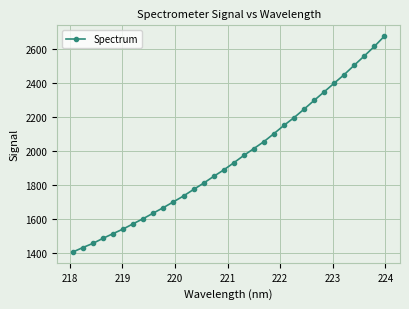

What is the greatest value displayed?

2677.4